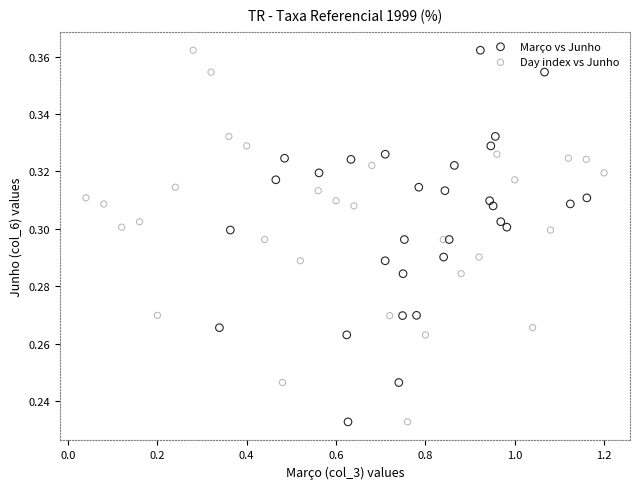

What are all the series names shown in the legend?

Março vs Junho, Day index vs Junho